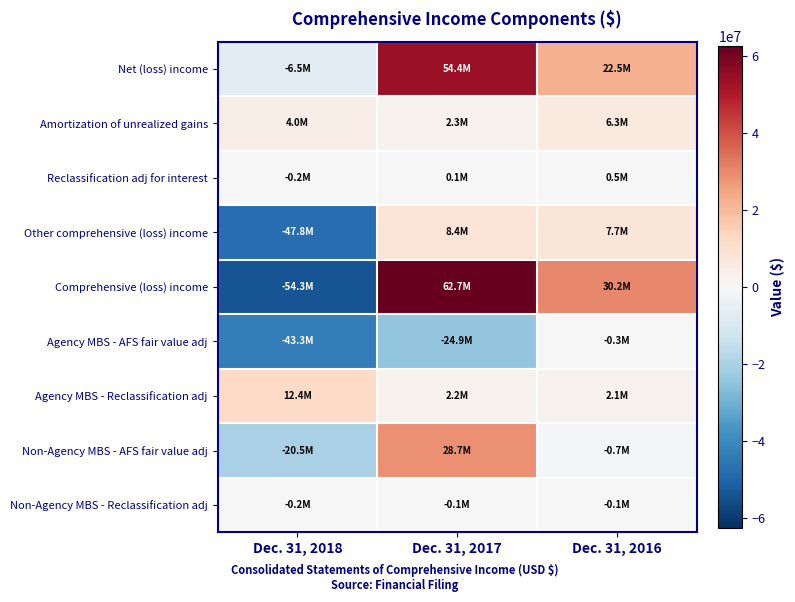

Reading right to left, list all the values displayed in this chart.

Net (loss) income: Dec. 31, 2016=22493000	Dec. 31, 2017=54372000	Dec. 31, 2018=-6488000
Amortization of unrealized gains: Dec. 31, 2016=6328000	Dec. 31, 2017=2334000	Dec. 31, 2018=4025000
Reclassification adj for interest: Dec. 31, 2016=472000	Dec. 31, 2017=79000	Dec. 31, 2018=-212000
Other comprehensive (loss) income: Dec. 31, 2016=7699000	Dec. 31, 2017=8372000	Dec. 31, 2018=-47812000
Comprehensive (loss) income: Dec. 31, 2016=30192000	Dec. 31, 2017=62744000	Dec. 31, 2018=-54300000
Agency MBS - AFS fair value adj: Dec. 31, 2016=-346000	Dec. 31, 2017=-24939000	Dec. 31, 2018=-43348000
Agency MBS - Reclassification adj: Dec. 31, 2016=2072000	Dec. 31, 2017=2233000	Dec. 31, 2018=12361000
Non-Agency MBS - AFS fair value adj: Dec. 31, 2016=-690000	Dec. 31, 2017=28730000	Dec. 31, 2018=-20463000
Non-Agency MBS - Reclassification adj: Dec. 31, 2016=-137000	Dec. 31, 2017=-65000	Dec. 31, 2018=-175000